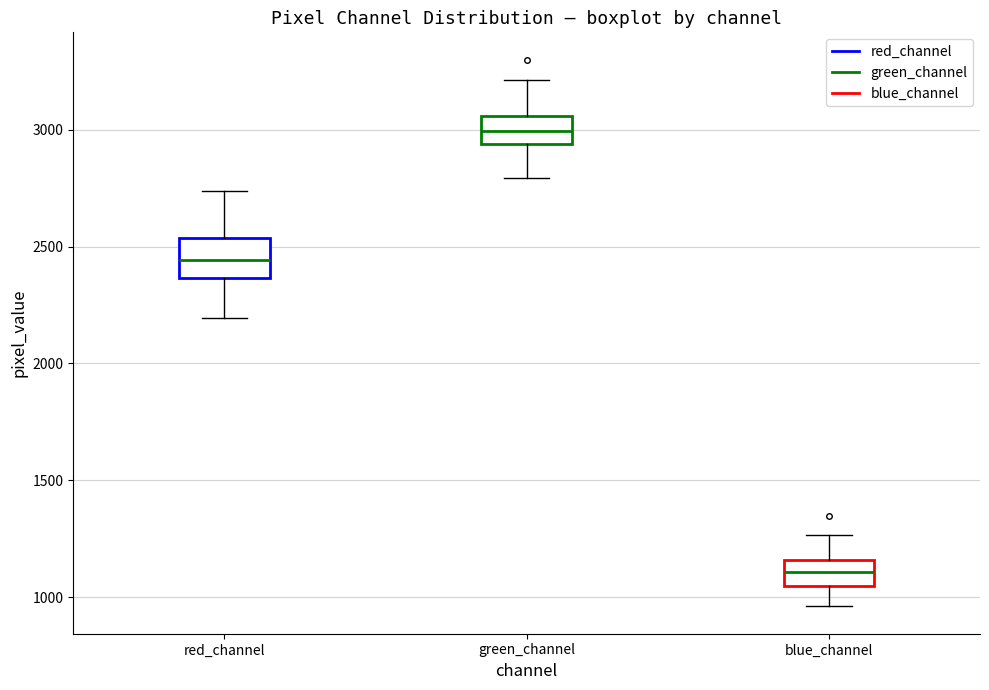

Which box's median line is the lowest?

blue_channel